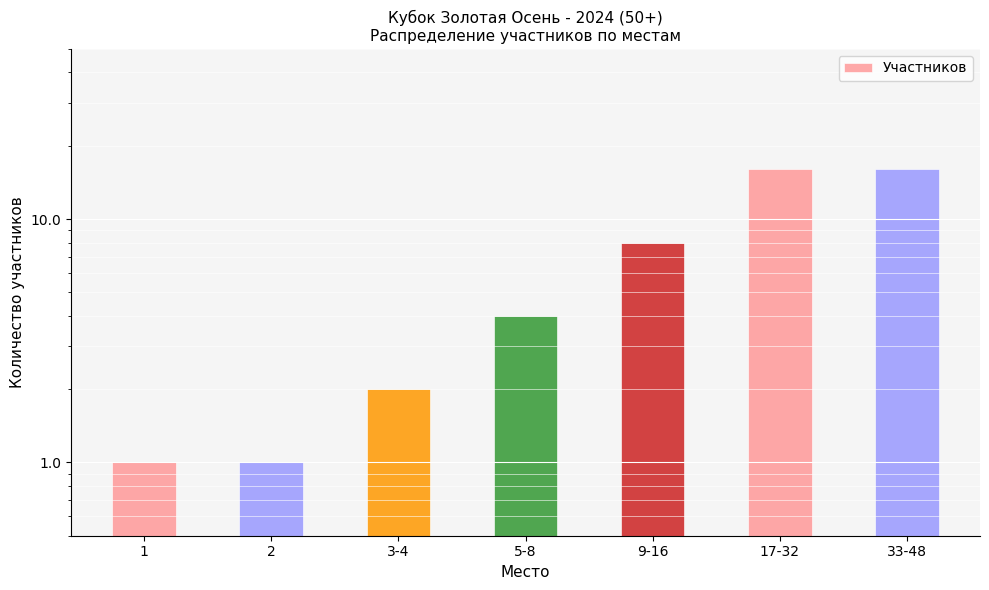

Between 5-8 and 3-4, which is larger?

5-8